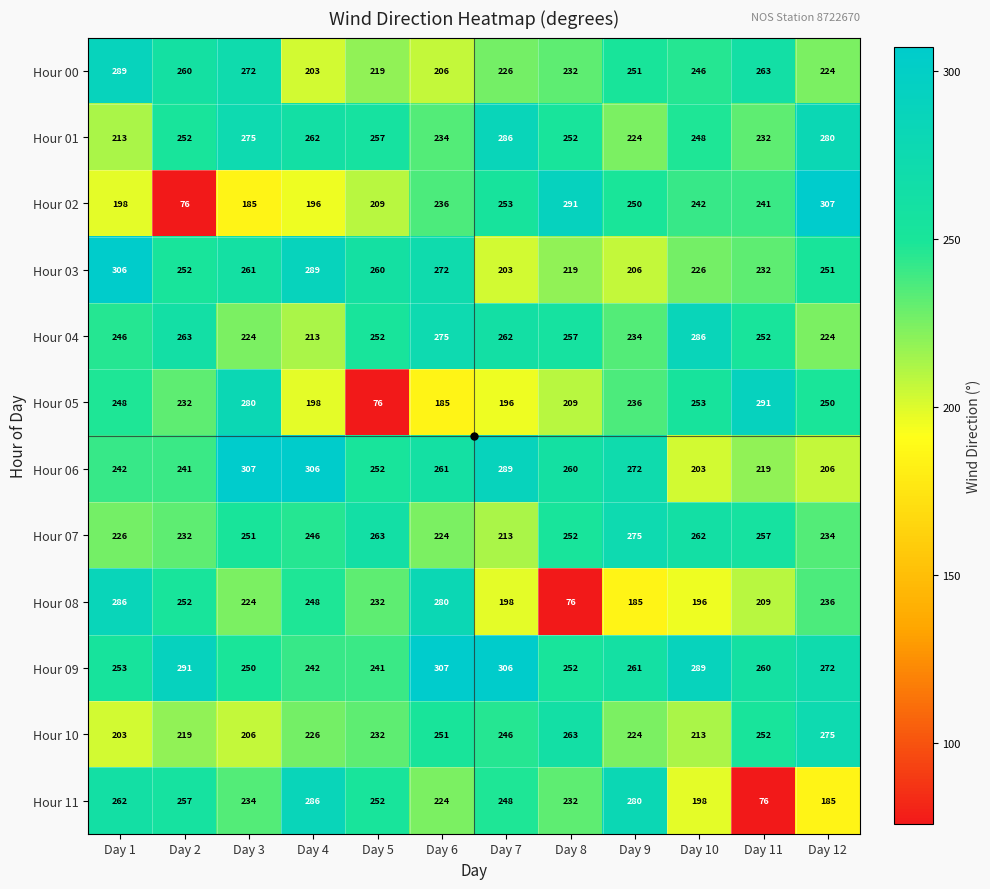

The value of Hour 00 at Day 3 is 373. True or false?

False